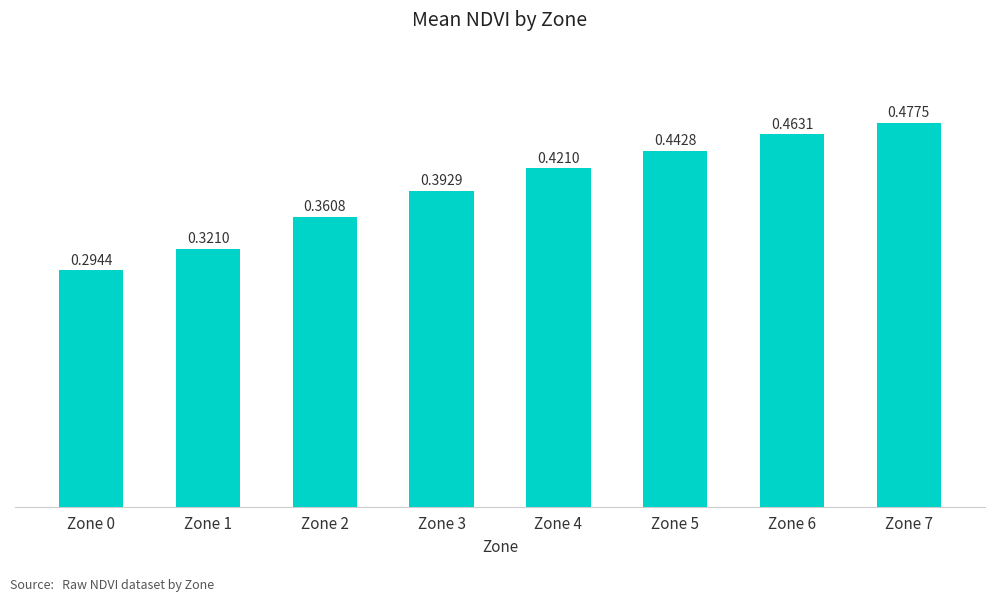

What is the sum of all values?

3.2